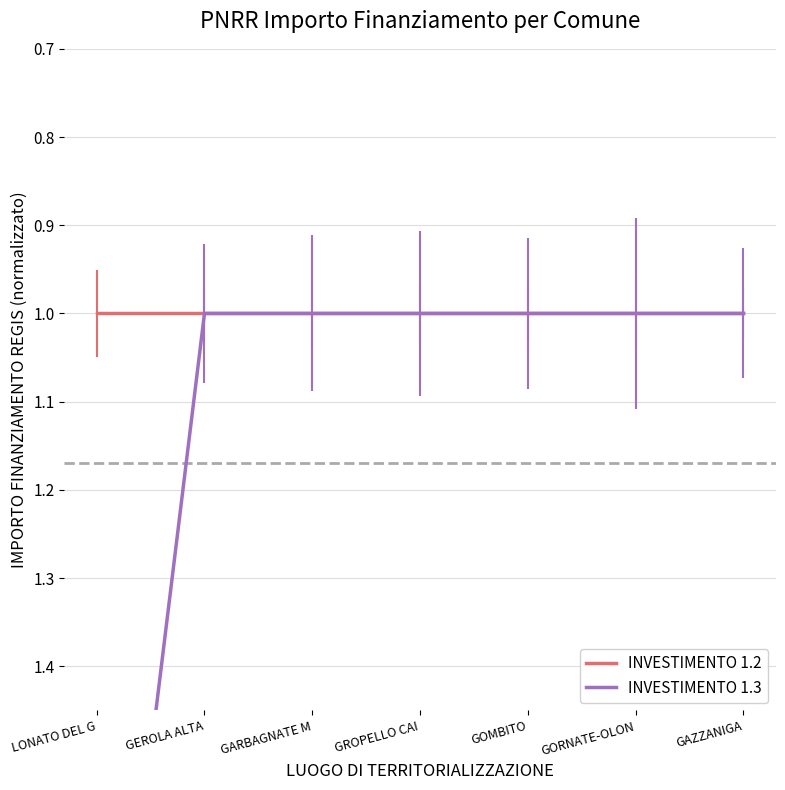

True or false: INVESTIMENTO 1.3 has more than 2 interior local peaks.

False